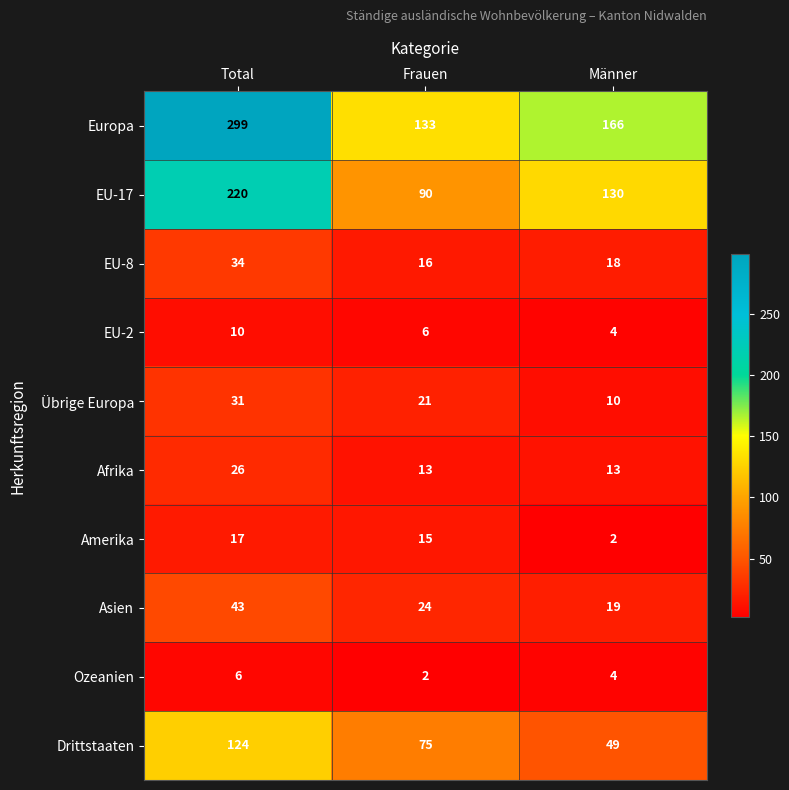

The EU-17 series shows 118 at Frauen. True or false?

False